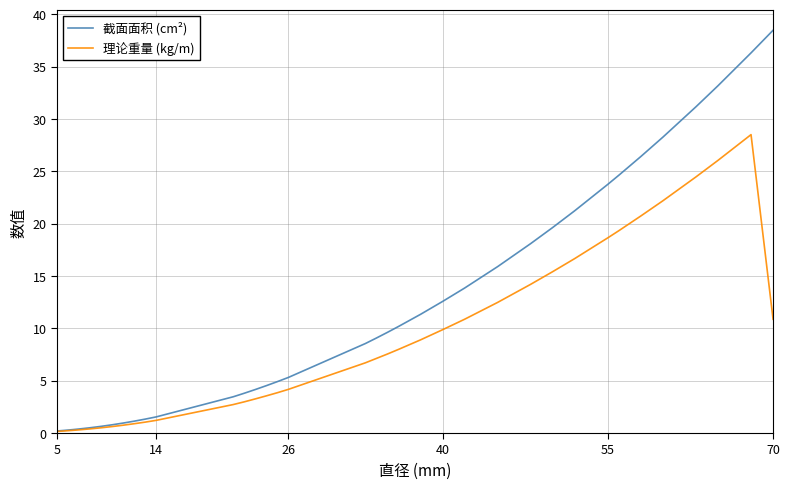

Which series has the largest total across all categories?

截面面积 (cm²)